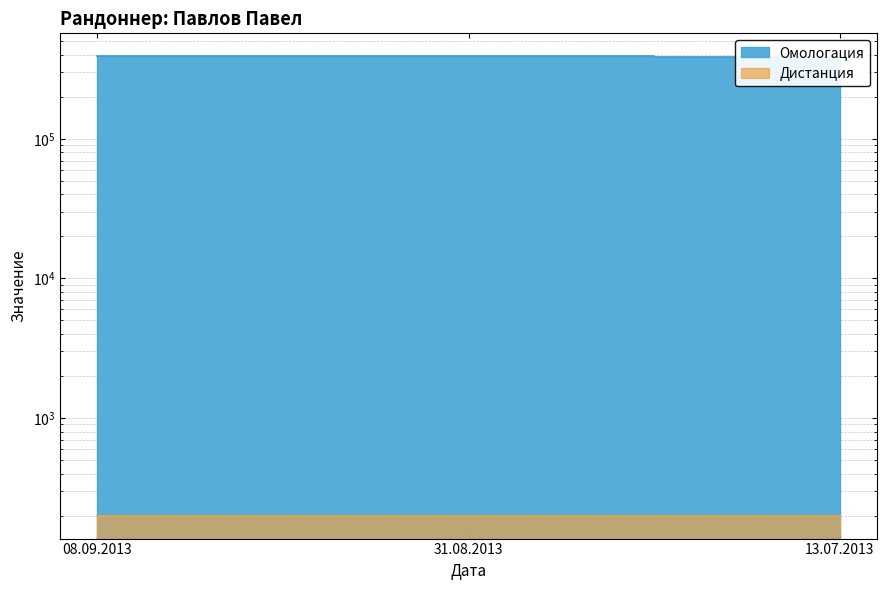

What is the value of the 3rd point from the left?

388673